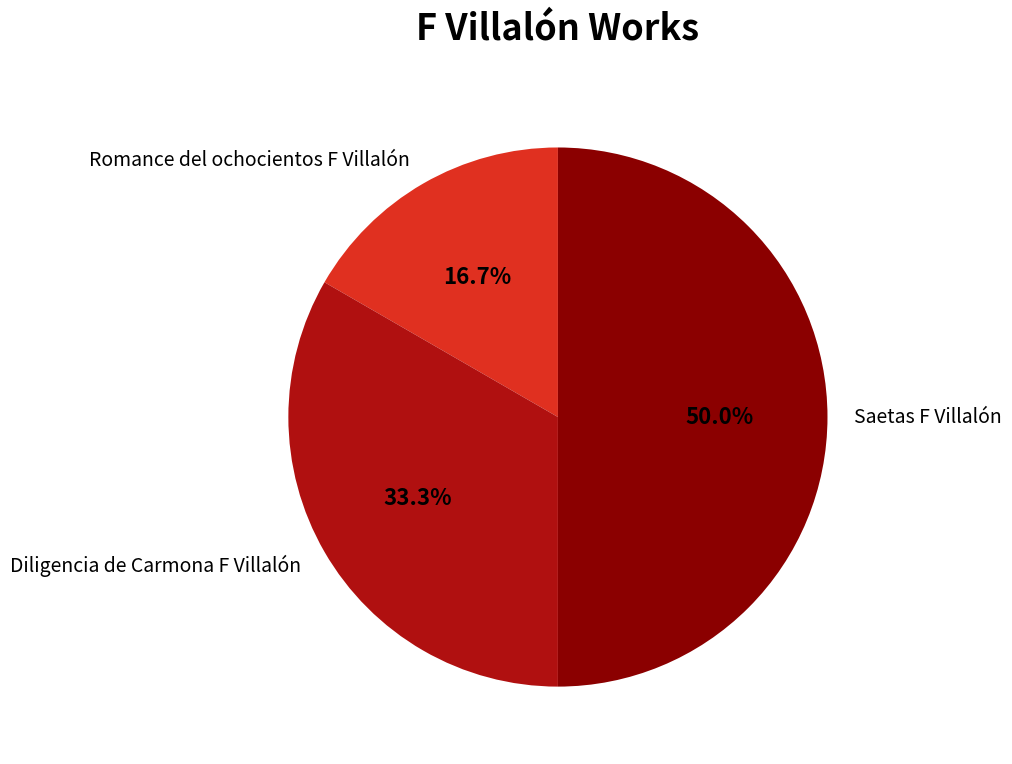

The Romance del ochocientos F Villalón slice represents 17% of the pie. True or false?

True